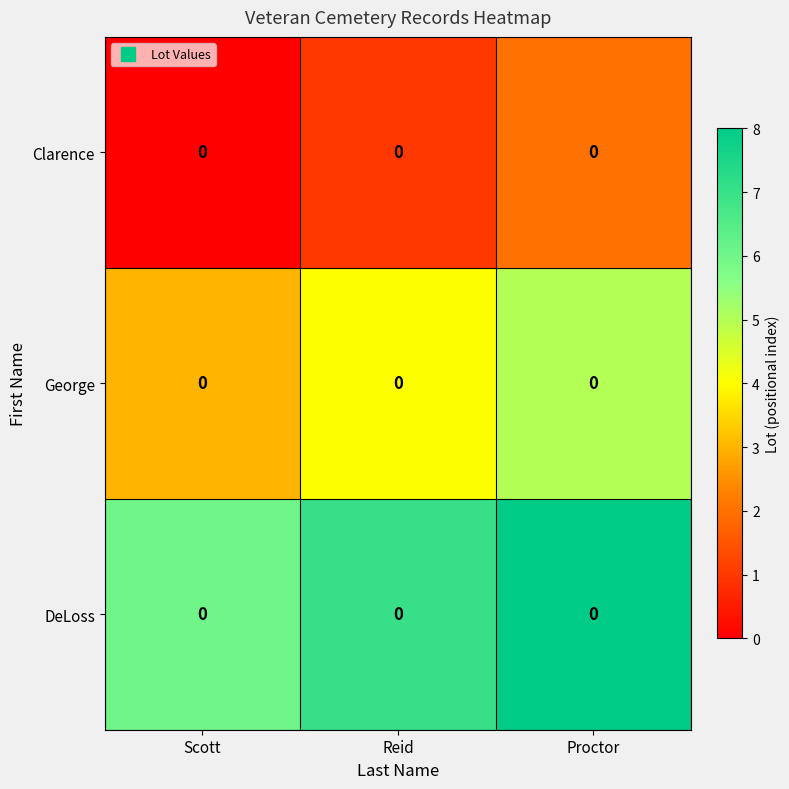

Between Proctor and Scott, which is larger?

Proctor